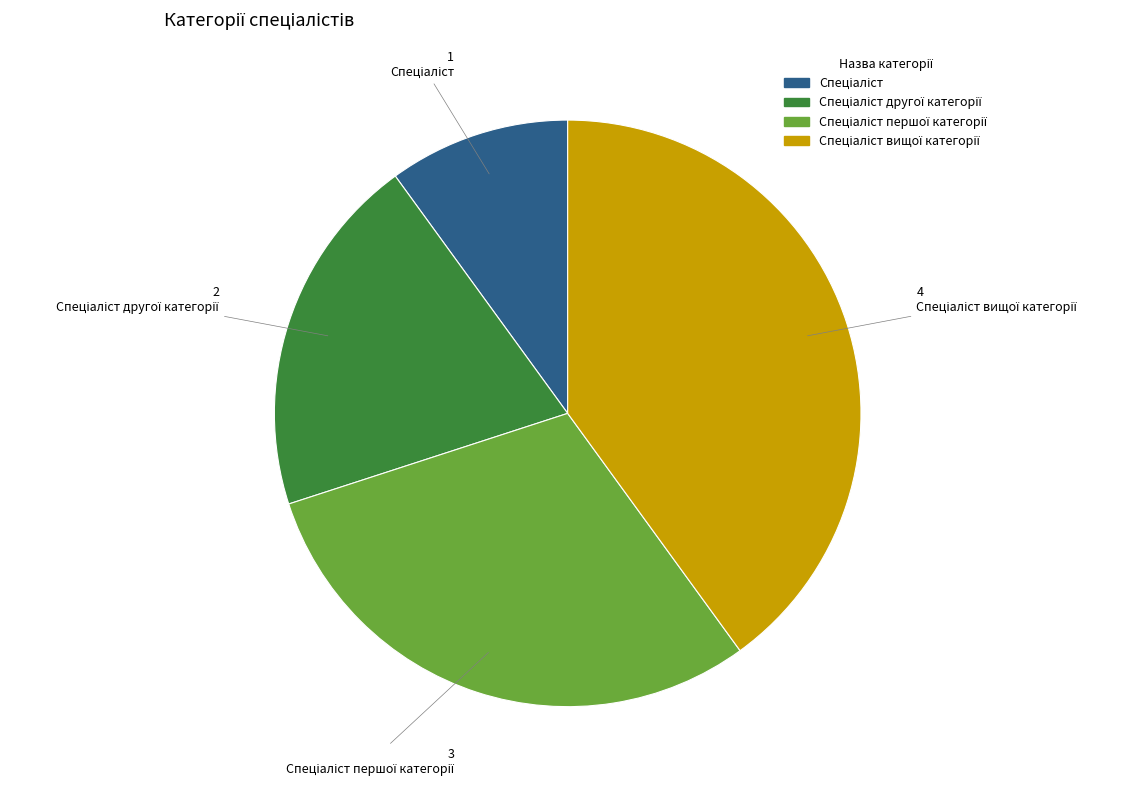

Is there any slice that represents more than half of the pie?

No